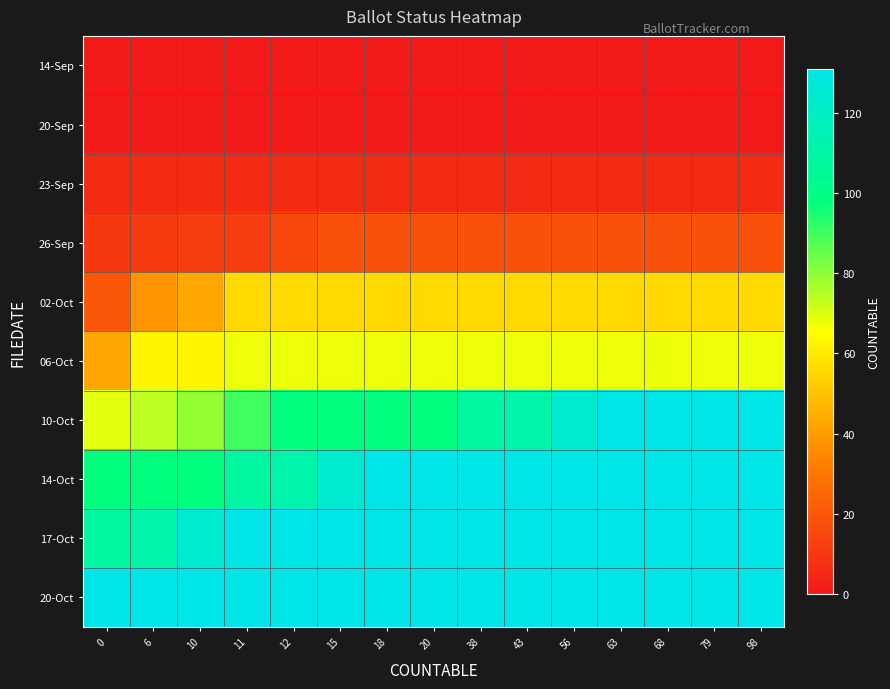

What is the difference between the highest and lowest values at 79?

131